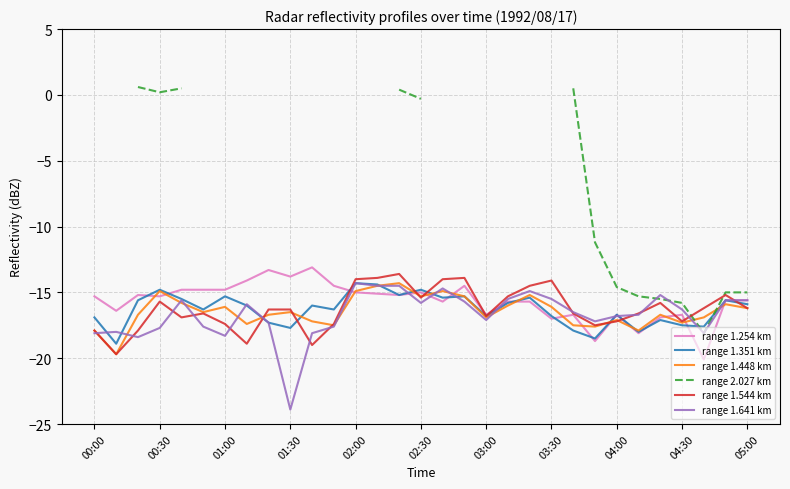

What is the lowest value of the range 1.351 km series?

-18.9